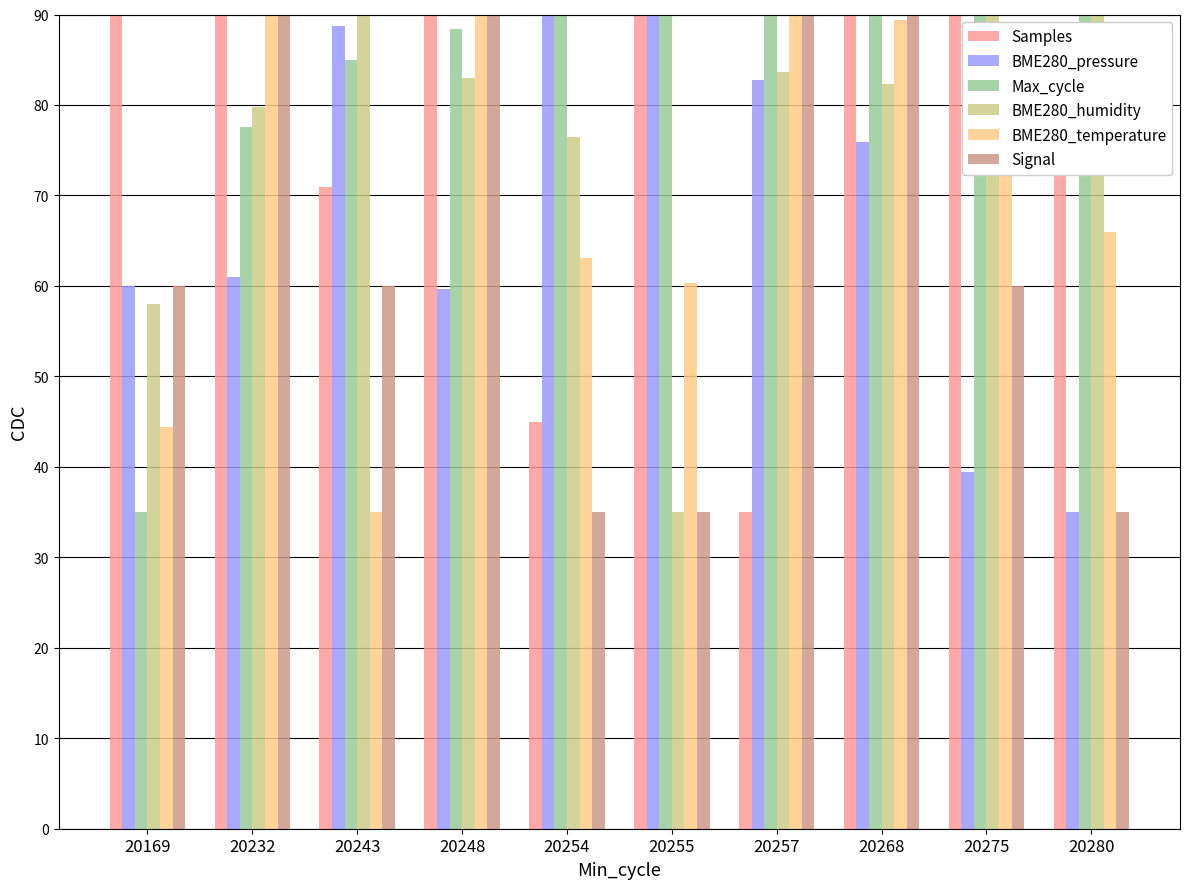

Rank the series by their maximum value, from lowest to highest.

Samples, BME280_pressure, Max_cycle, BME280_humidity, BME280_temperature, Signal